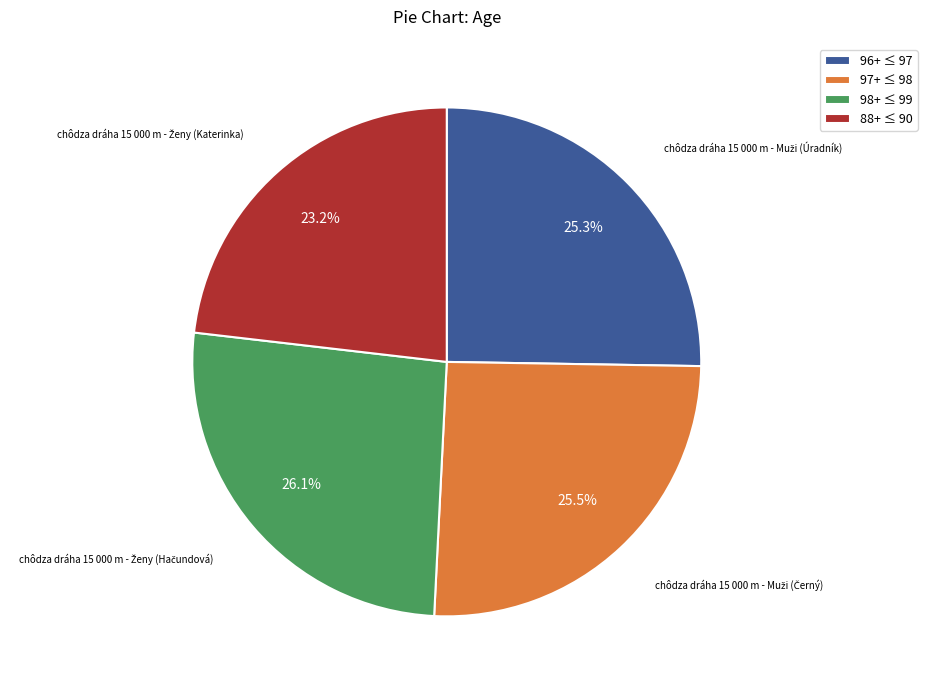

Does 97+ ≤ 98 account for over 50% of the chart?

No